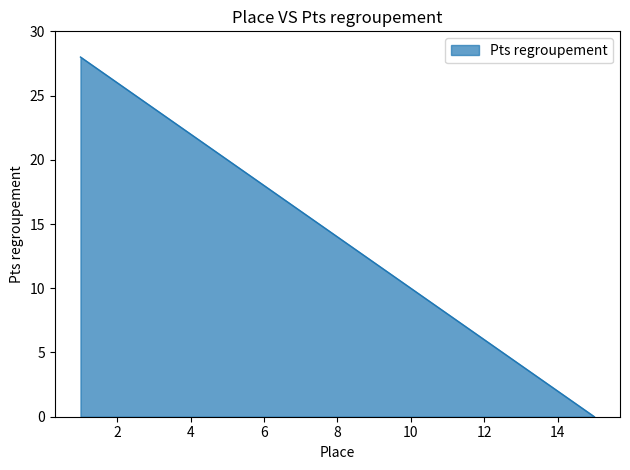

Does the chart display data point markers on the line(s)?

No